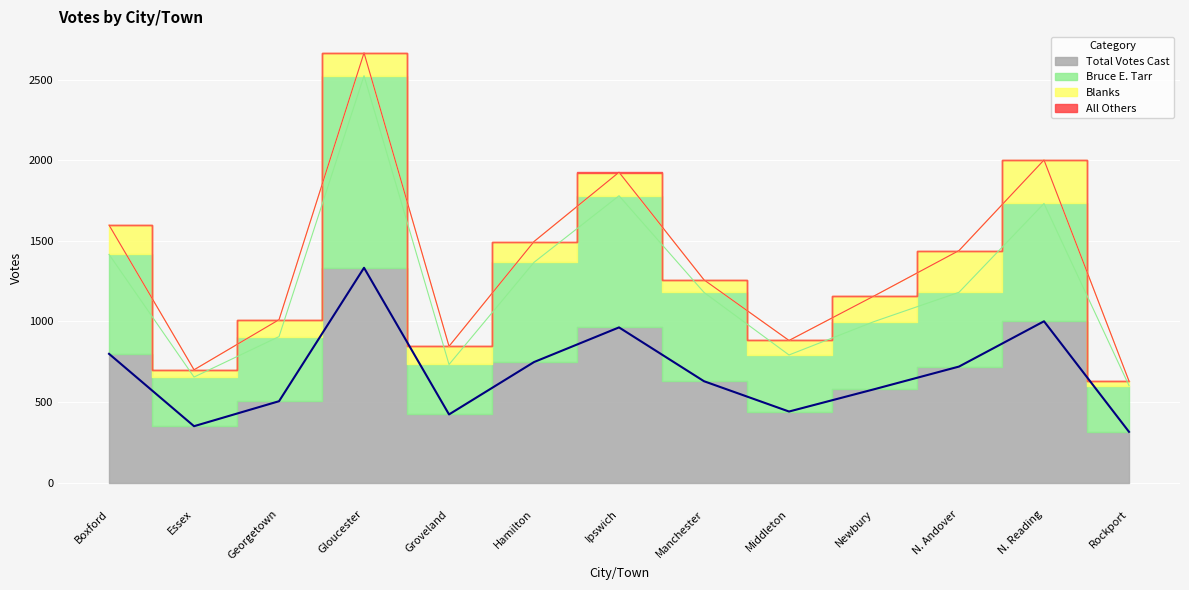

Between Boxford and Georgetown, which series saw the biggest shift?

Bruce E. Tarr